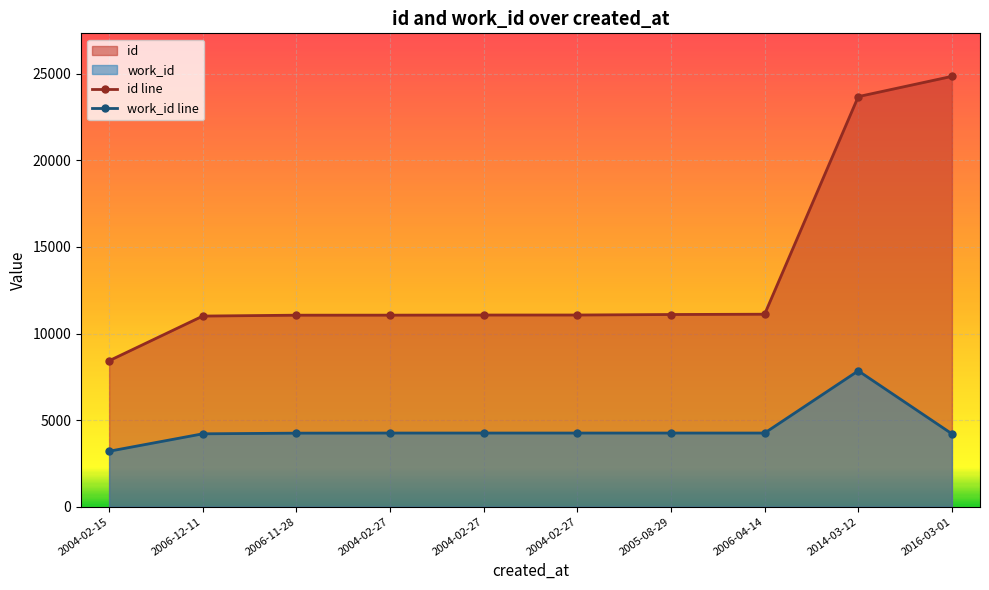

Reading right to left, extract all data points from this chart.

id line: 2016-03-01=24850	2014-03-12=23681	2006-04-14=11115	2005-08-29=11098	2004-02-27=11069	2004-02-27=11068	2004-02-27=11061	2006-11-28=11059	2006-12-11=11008	2004-02-15=8428
work_id line: 2016-03-01=4209	2014-03-12=7846	2006-04-14=4253	2005-08-29=4253	2004-02-27=4253	2004-02-27=4253	2004-02-27=4253	2006-11-28=4247	2006-12-11=4209	2004-02-15=3203